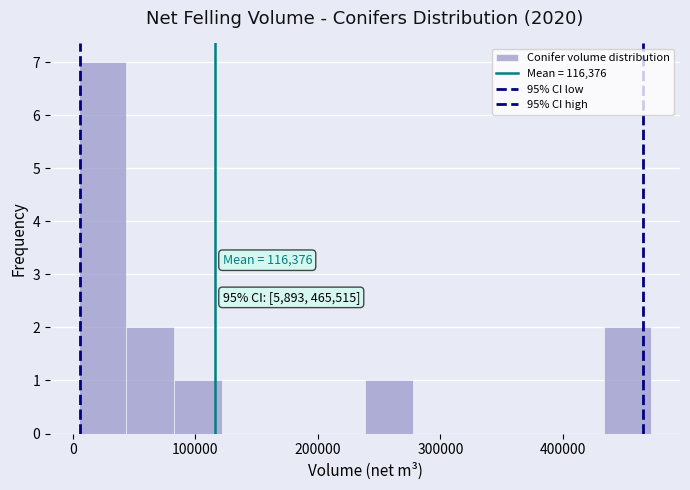

Read against the x-axis, roughly where is the centre of the tallest bar?

20000